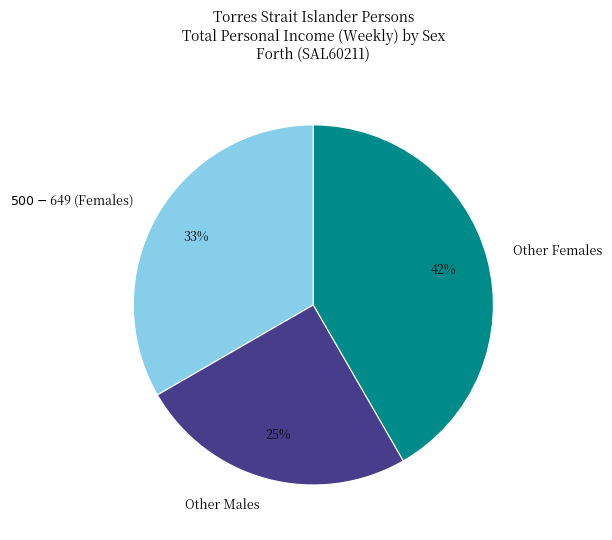

True or false: Other Males accounts for 12% of the total.

False